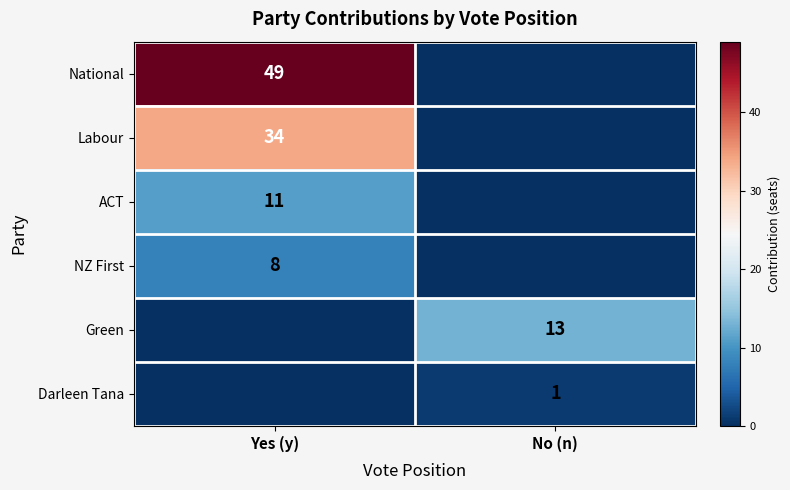

The ACT series shows 11 at Yes (y). True or false?

True